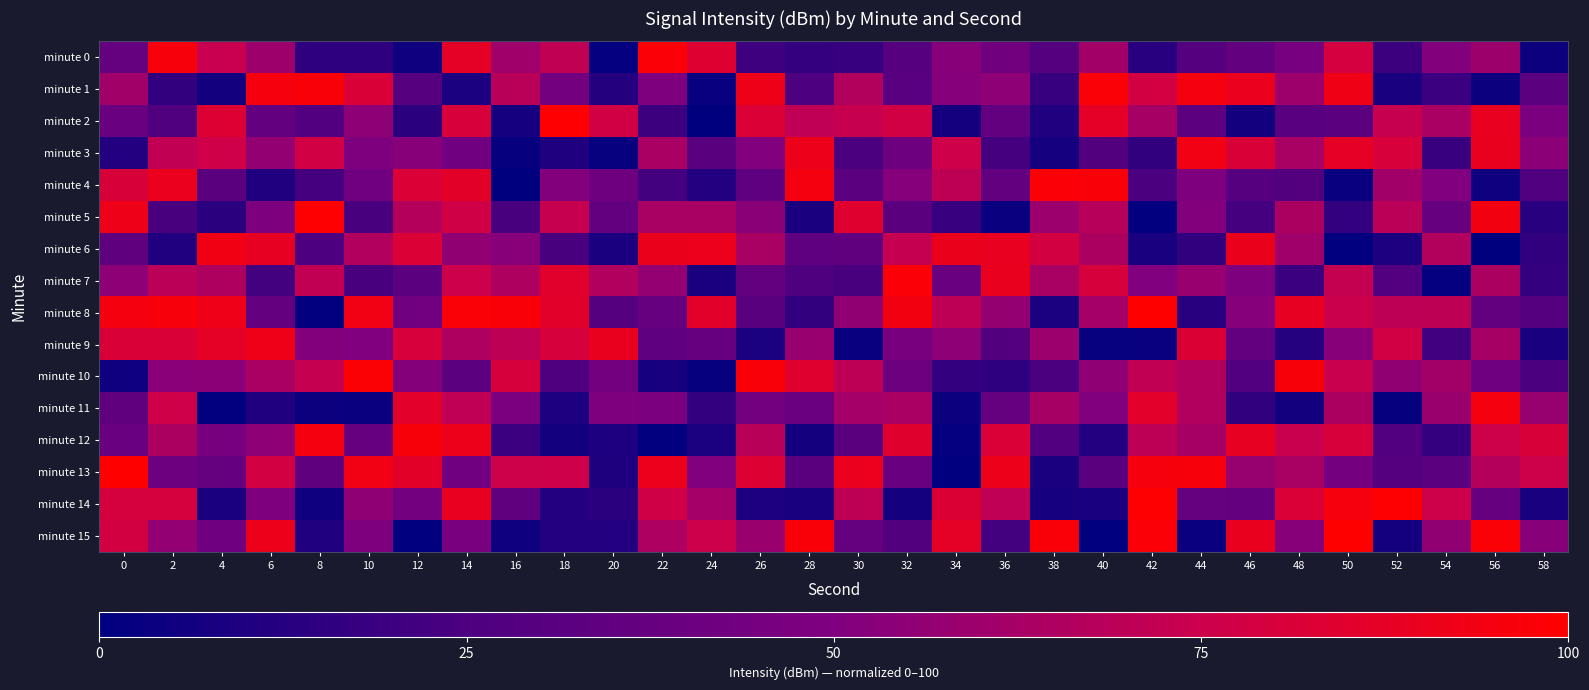

Which category has the lowest value across all series?

56